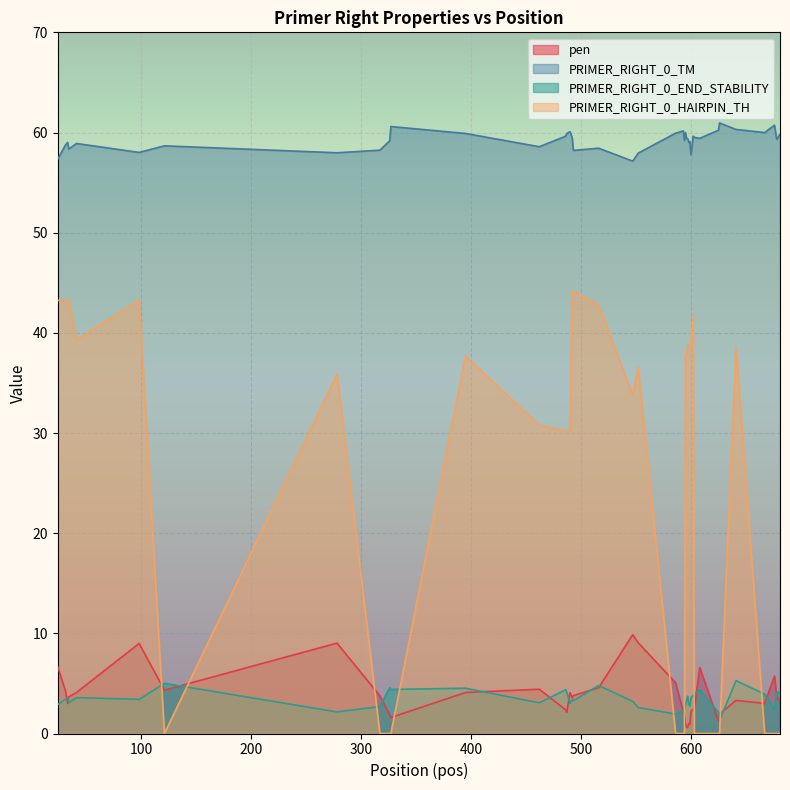

Rank the series at 667 from highest to lowest value.

PRIMER_RIGHT_0_TM, PRIMER_RIGHT_0_END_STABILITY, pen, PRIMER_RIGHT_0_HAIRPIN_TH